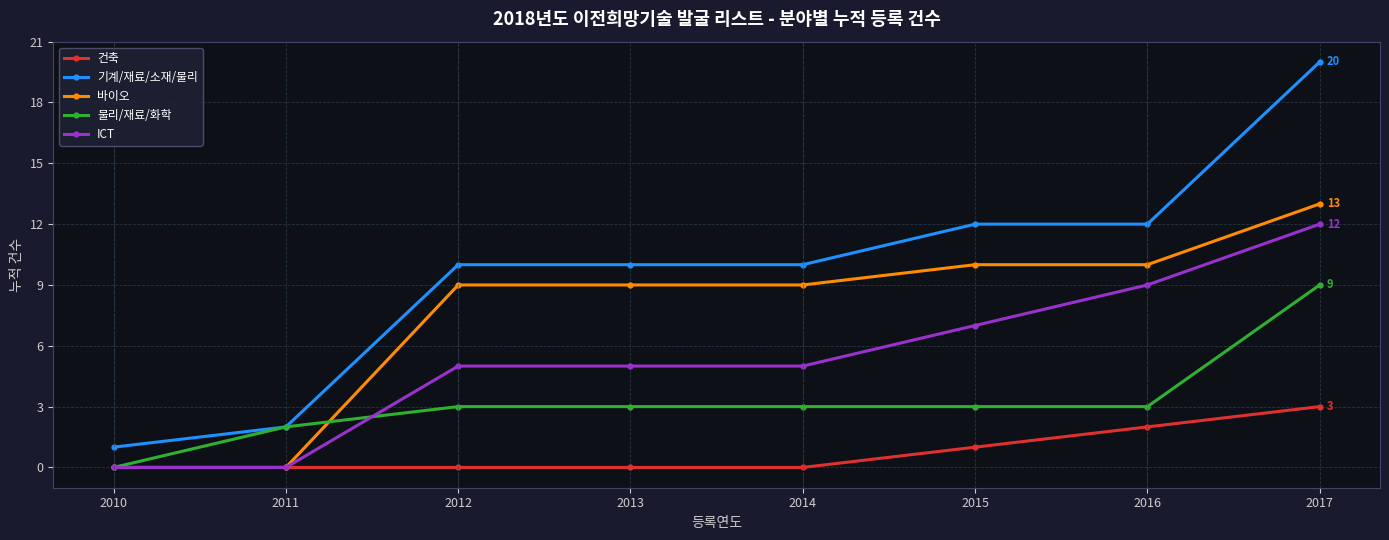

At how many categories does at least one series exceed 11?

3